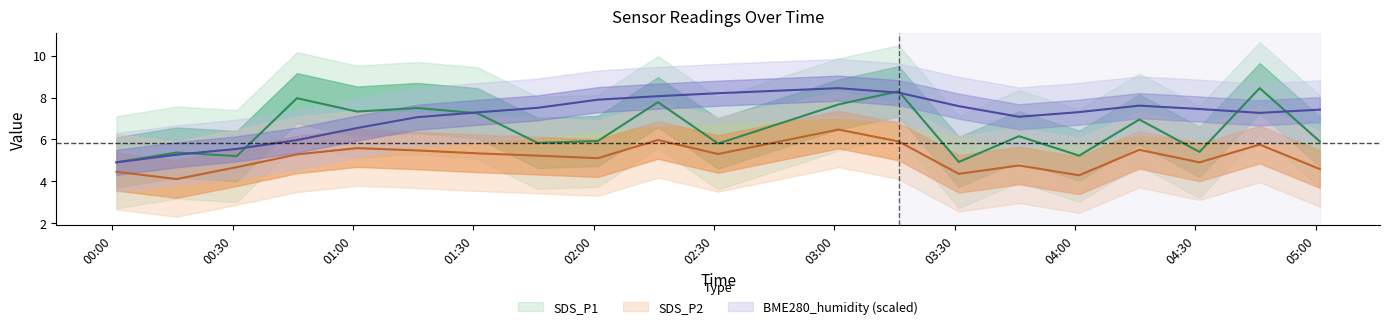

How many values in the SDS_P2 series are below 5?

8